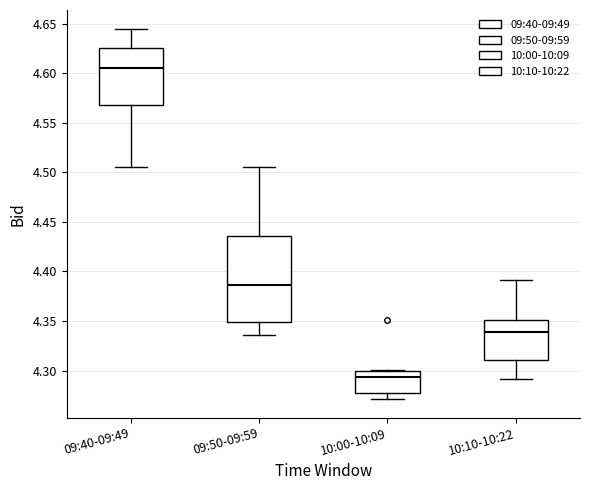

Reading left to right, read every box against the y-axis: the position of its median line, the range the box covers, and the ends of its whiskers. The values are not printed on the chart, so give them approximately, as read against the axis.

09:40-09:49: median 4.605, box 4.570 to 4.625, whiskers 4.505 to 4.645
09:50-09:59: median 4.385, box 4.350 to 4.435, whiskers 4.335 to 4.505
10:00-10:09: median 4.295, box 4.275 to 4.300, whiskers 4.270 to 4.300
10:10-10:22: median 4.340, box 4.310 to 4.350, whiskers 4.290 to 4.390